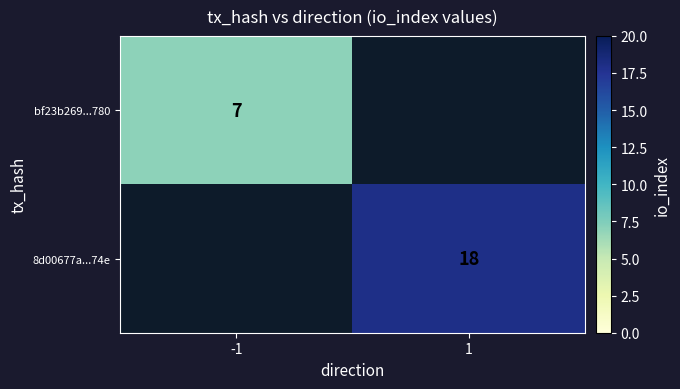

What is the highest value of the bf23b269...780 series?

7